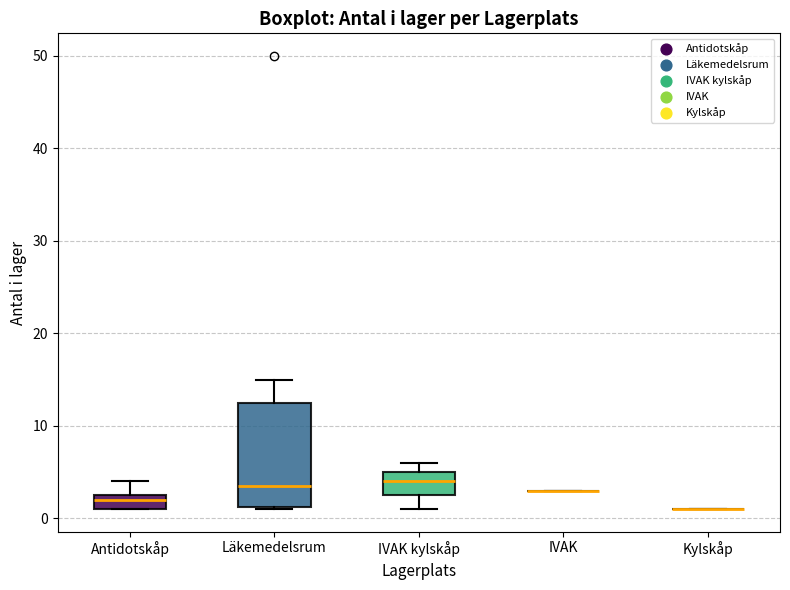

Comparing the boxes themselves (not the whiskers), which one is the tallest?

Läkemedelsrum